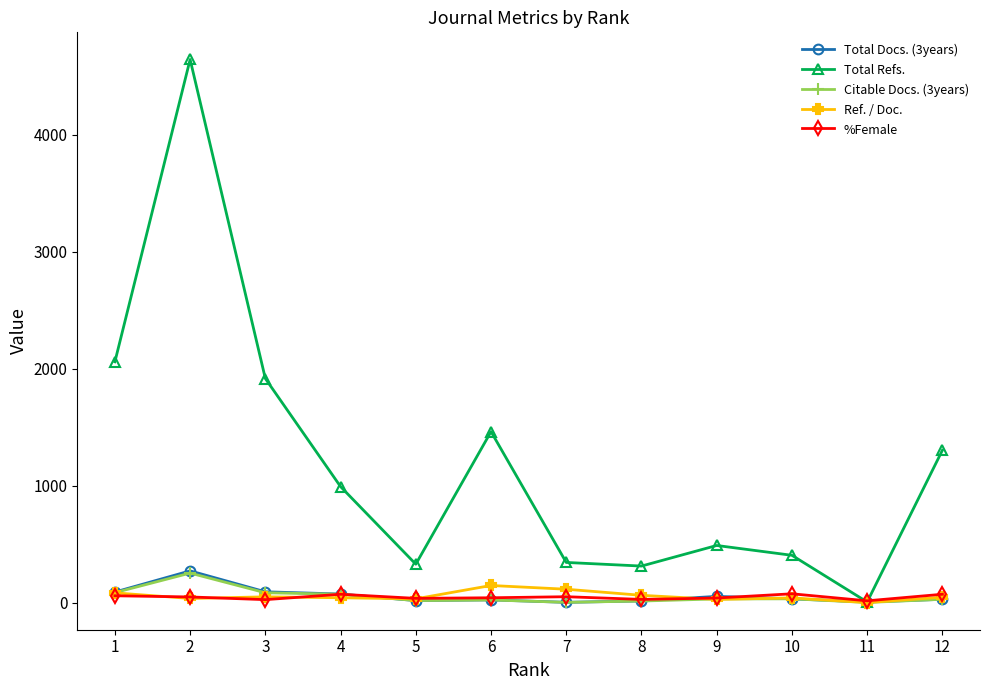

Between 4 and 6, which series saw the biggest shift?

Total Refs.